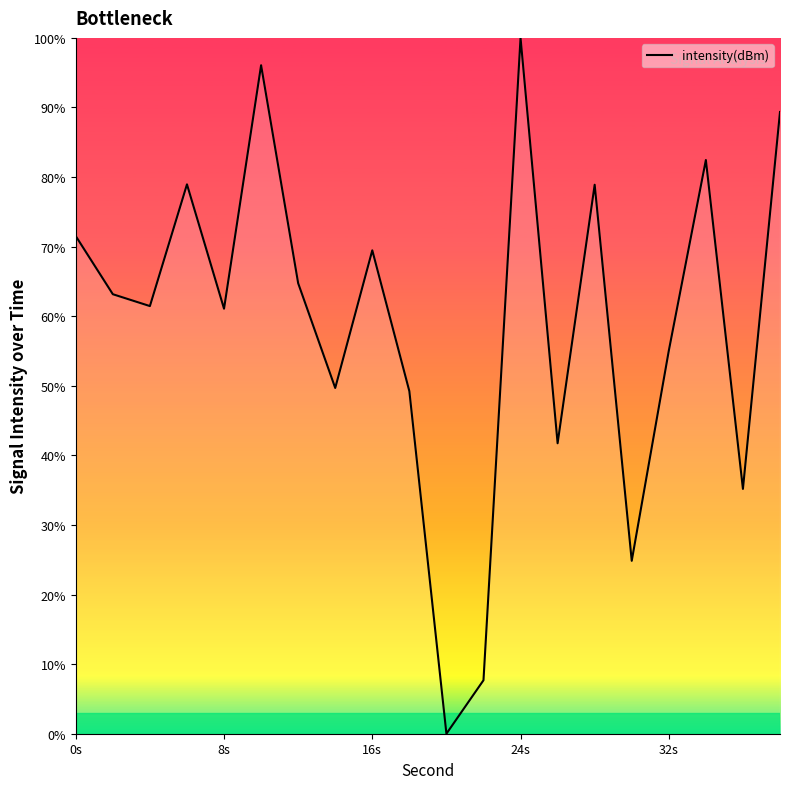

The chart shows a value of 55.0 at 32s. True or false?

True